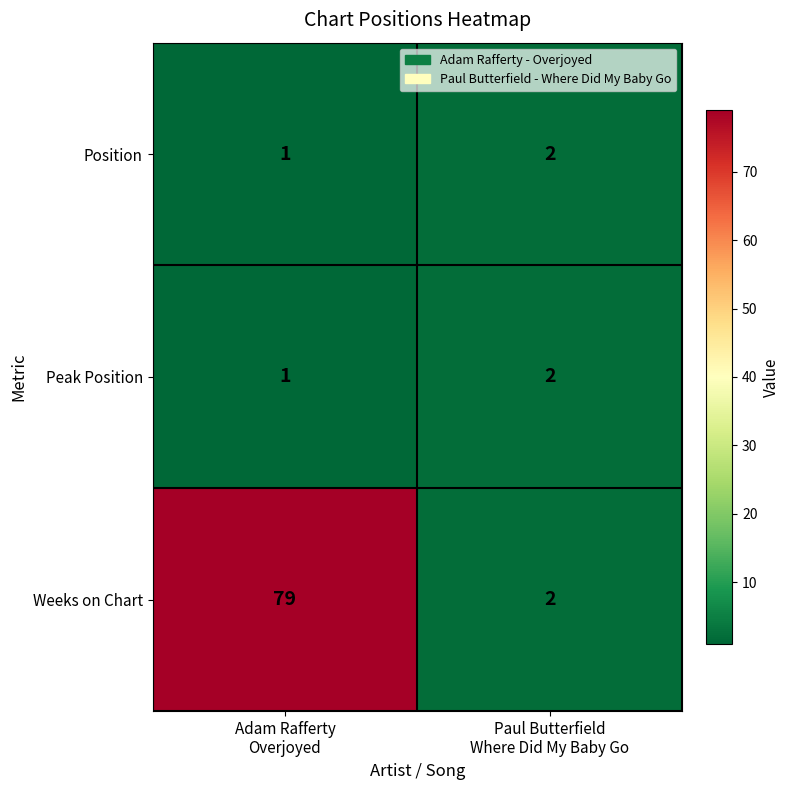

What is the sum of all Peak Position values?

3